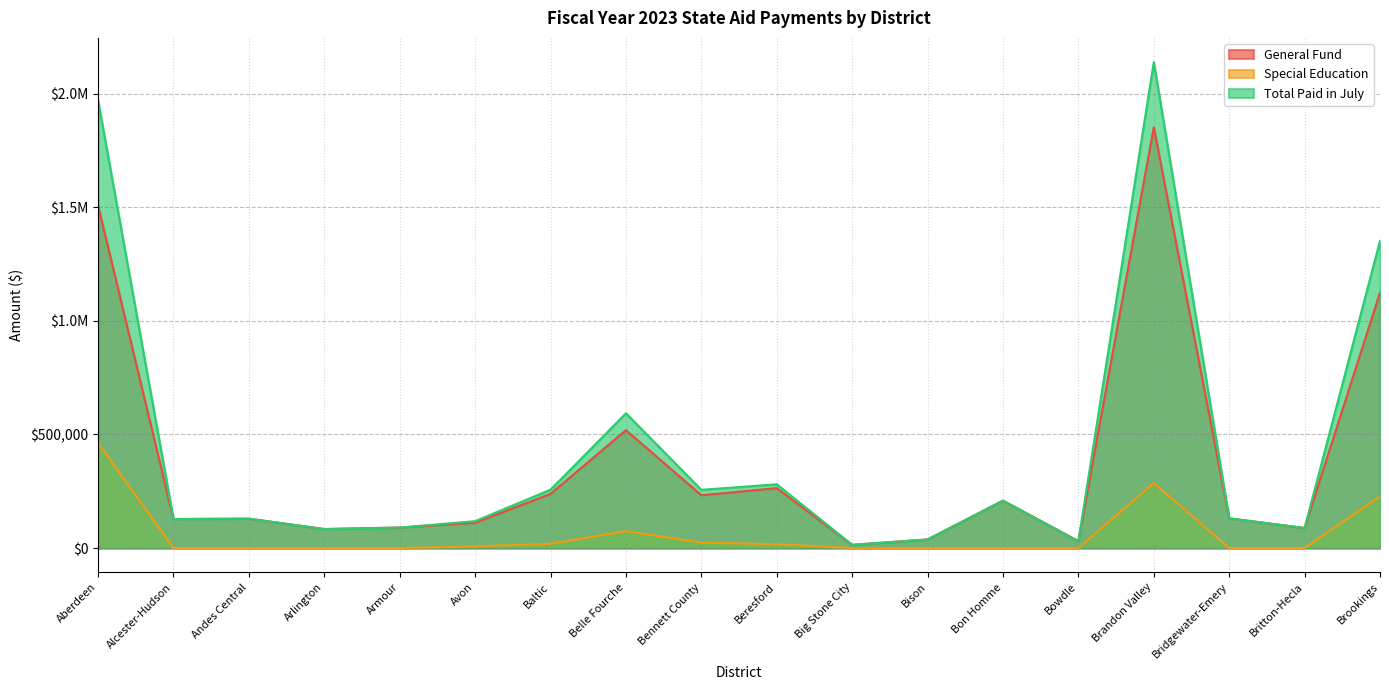

True or false: Total Paid in July and General Fund cross at least once.

False